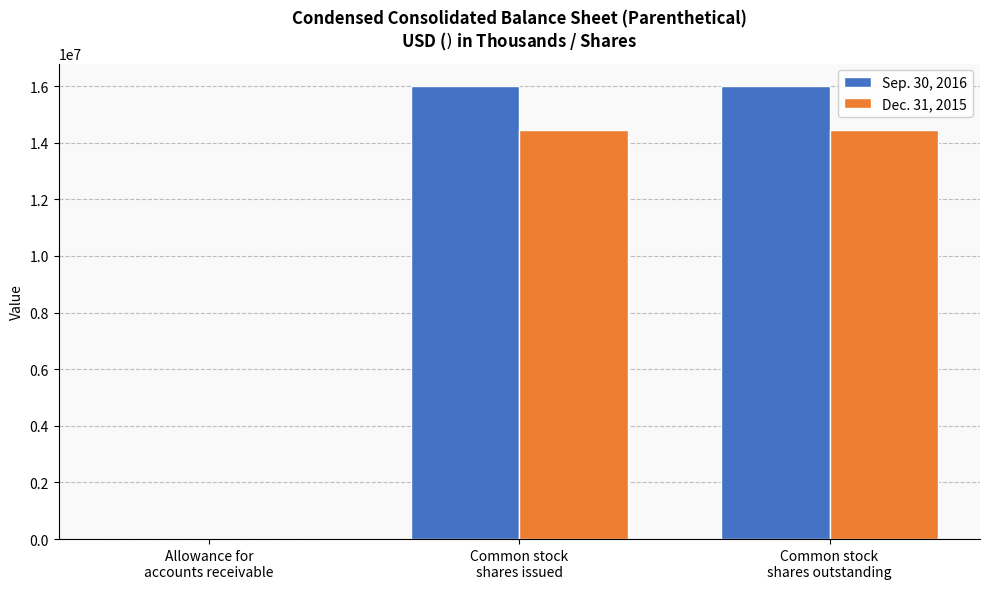

Reading right to left, transcribe all the data shown in this chart.

Sep. 30, 2016: 15998782	15998782	1697
Dec. 31, 2015: 14446967	14446967	1920